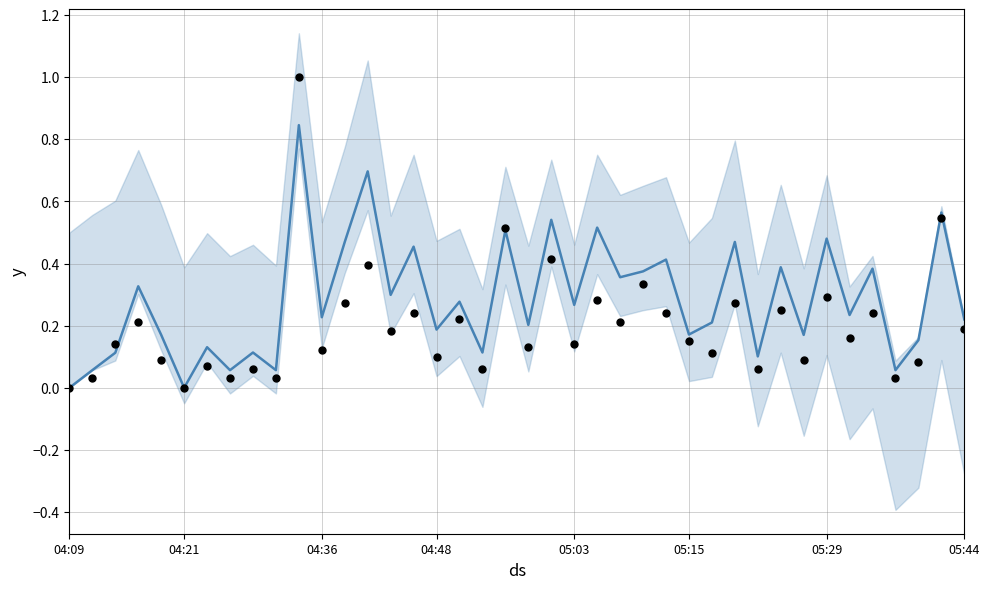

Which series reaches the maximum Y coordinate?

Observations